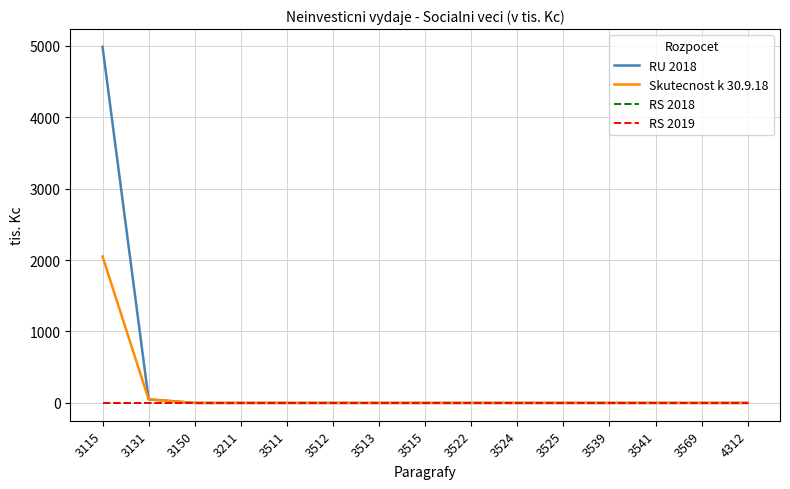

Does the chart display data point markers on the line(s)?

No